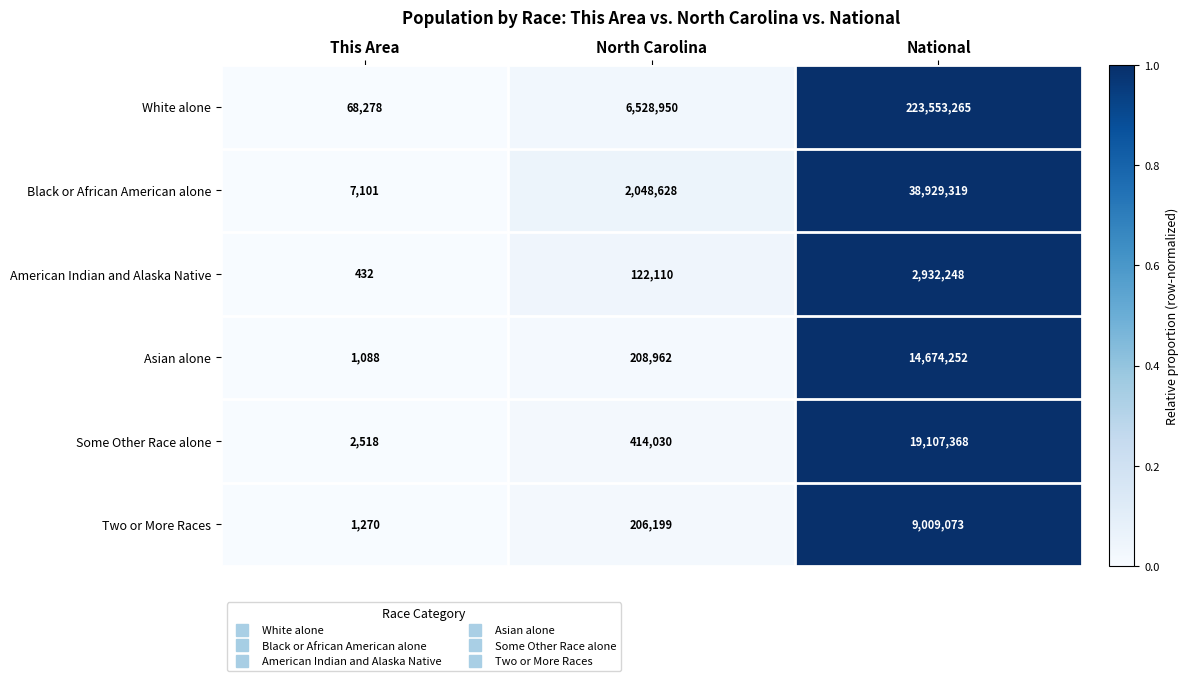

What is the highest value of the Two or More Races series?

9009073